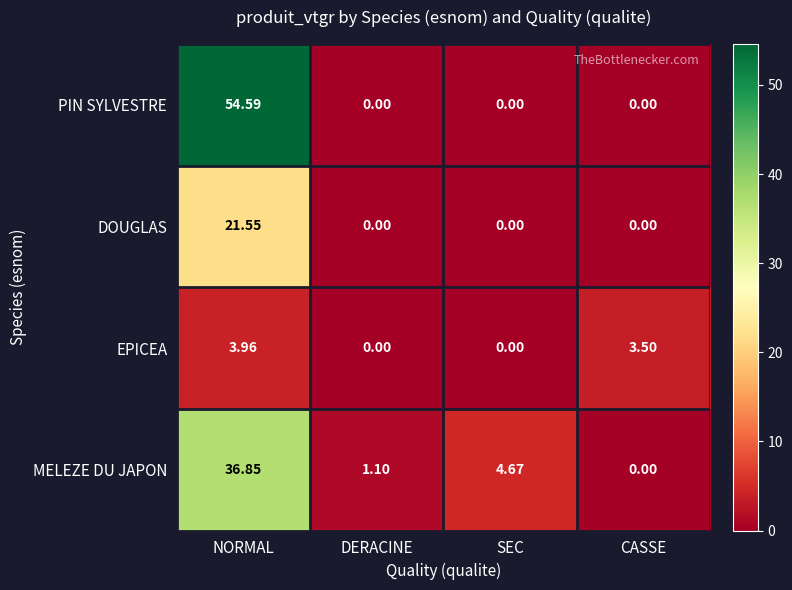

Rank the series by their average value, from lowest to highest.

EPICEA, DOUGLAS, MELEZE DU JAPON, PIN SYLVESTRE